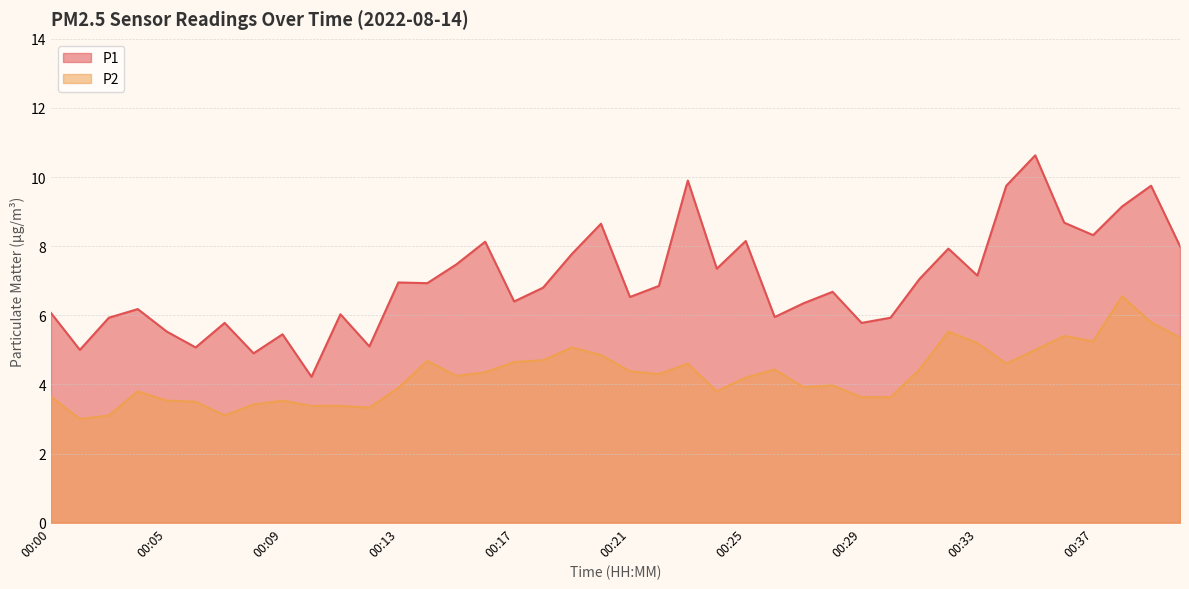

Reading right to left, transcribe all the data shown in this chart.

P1: 8.0	9.8	9.2	8.3	8.7	10.6	9.8	7.2	7.9	7.0	5.9	5.8	6.7	6.3	6.0	8.2	7.3	9.9	6.8	6.5	8.7	7.8	6.8	6.4	8.1	7.5	6.9	7.0	5.1	6.0	4.2	5.5	4.9	5.8	5.1	5.5	6.2	5.9	5.0	6.1
P2: 5.3	5.8	6.5	5.2	5.4	5.0	4.6	5.2	5.5	4.4	3.6	3.6	4.0	3.9	4.4	4.2	3.8	4.6	4.3	4.4	4.8	5.1	4.7	4.7	4.3	4.2	4.7	3.9	3.3	3.4	3.4	3.5	3.4	3.1	3.5	3.5	3.8	3.1	3.0	3.6